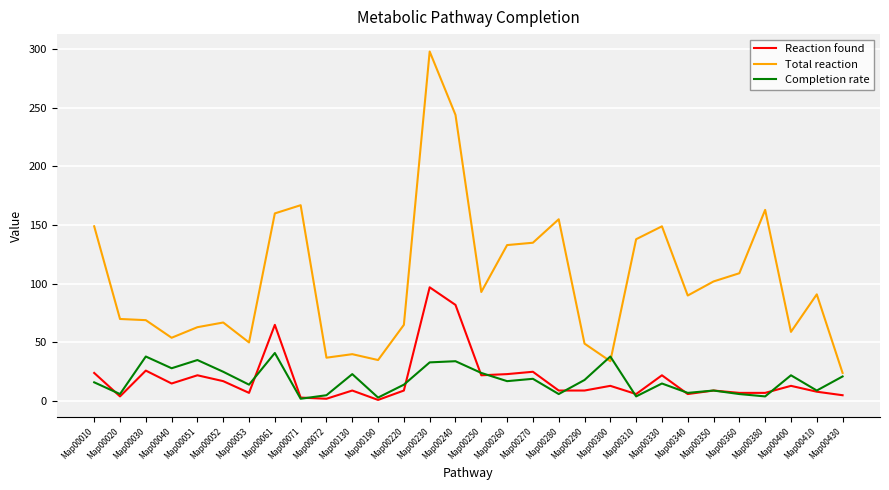

How many lines are shown in the chart?

3